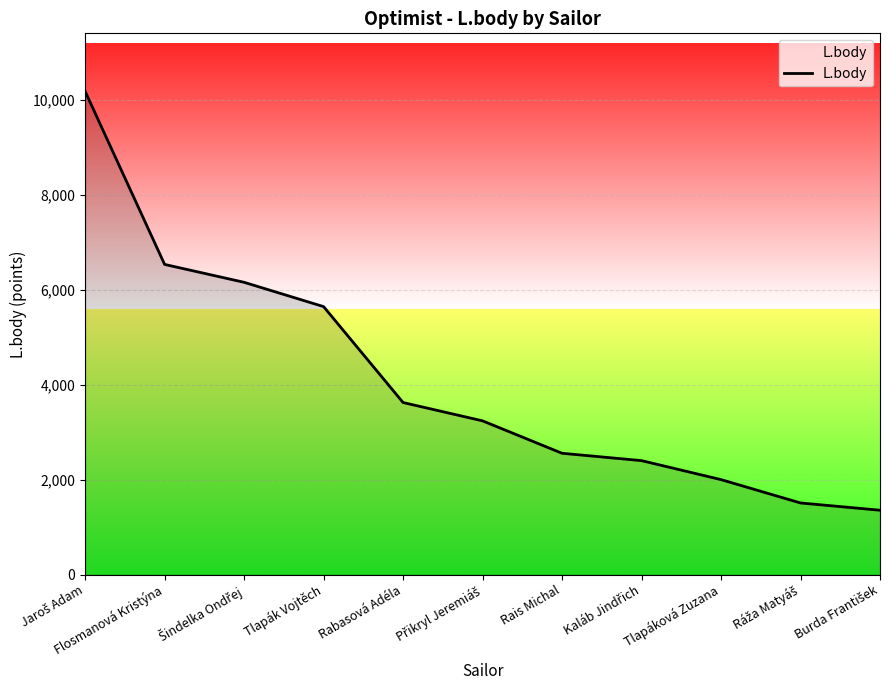

The value at Rabasová Adéla is 3624. True or false?

True